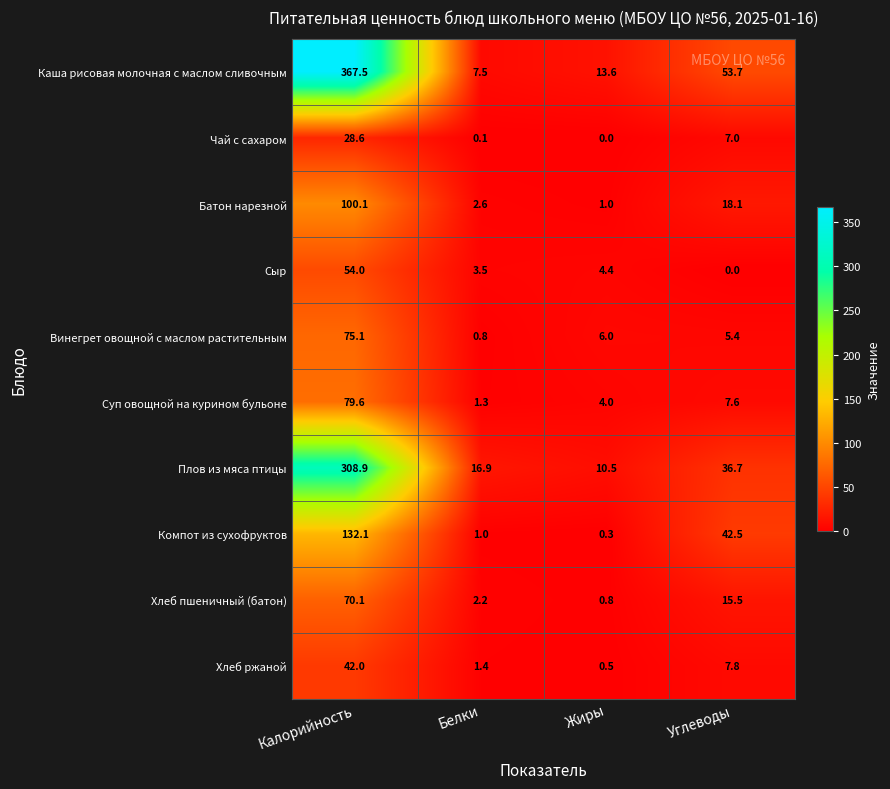

Which series has the largest total across all categories?

Каша рисовая молочная с маслом сливочным